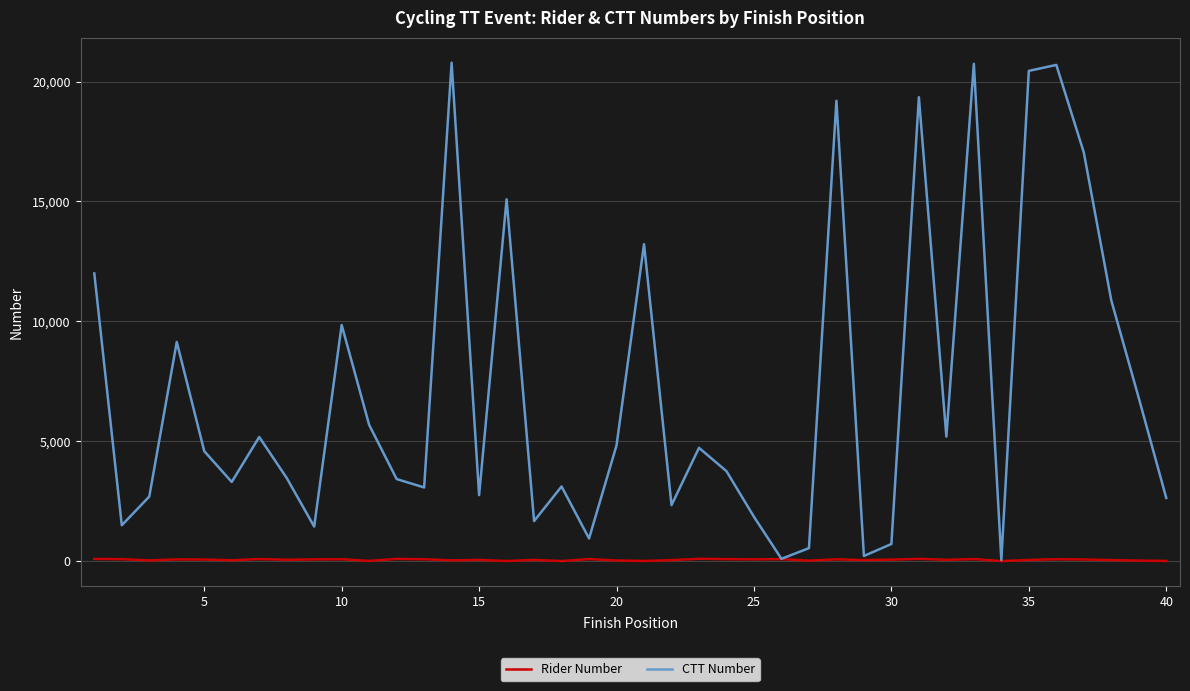

List the series in order of their peak value, lowest first.

Rider Number, CTT Number